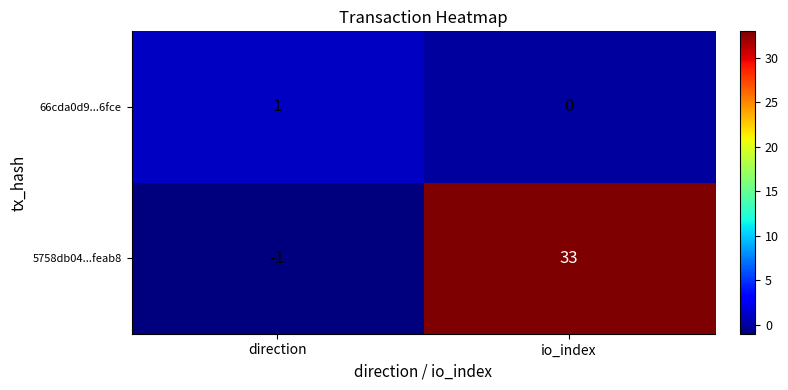

Reading left to right, transcribe all the data shown in this chart.

66cda0d9...6fce: 1	0
5758db04...feab8: -1	33